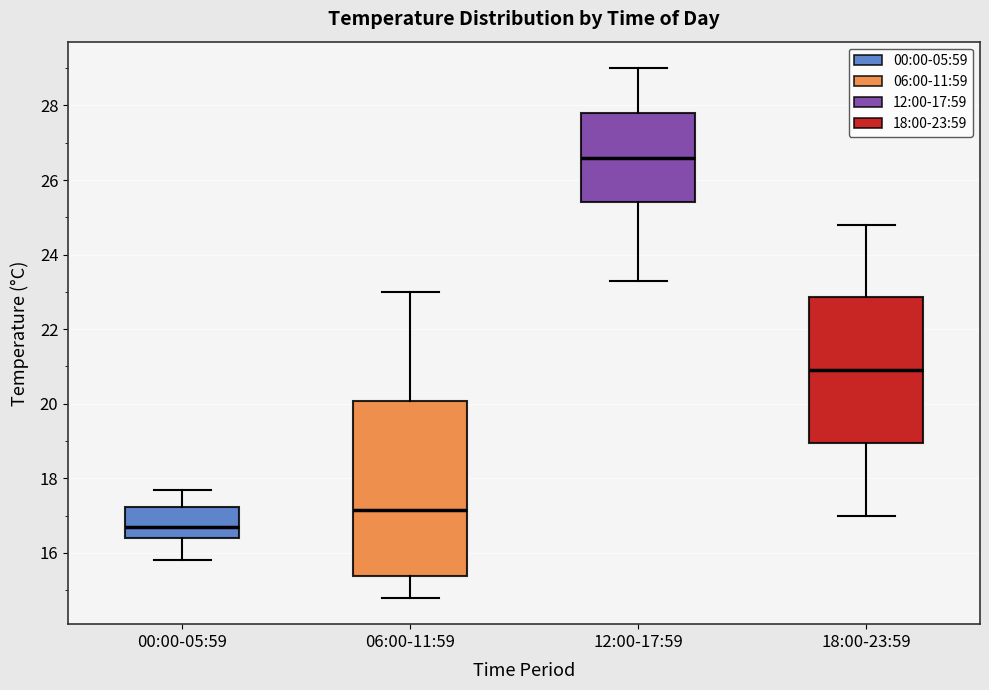

Comparing the boxes themselves (not the whiskers), which one is the tallest?

06:00-11:59